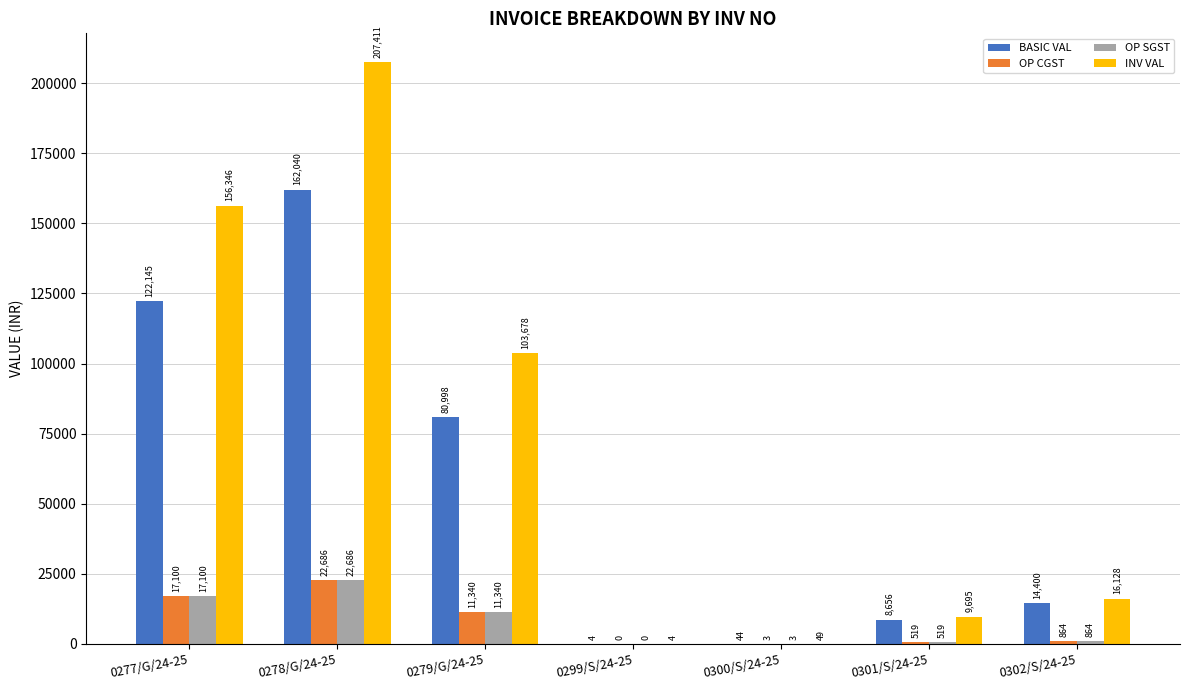

Read the OP SGST value at 0277/G/24-25.

17100.3